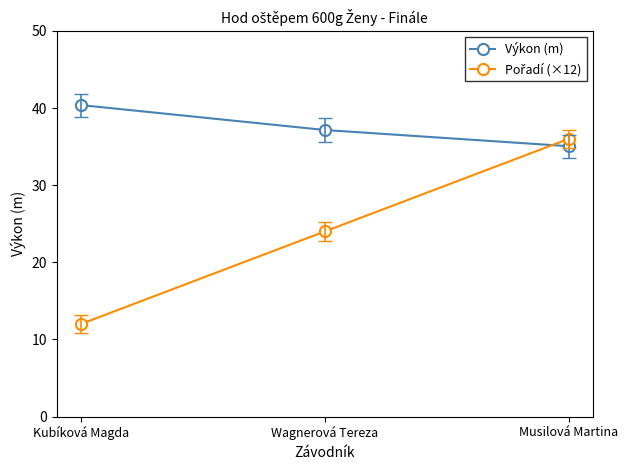

What is the difference between the highest and lowest values at Kubíková Magda?

28.4